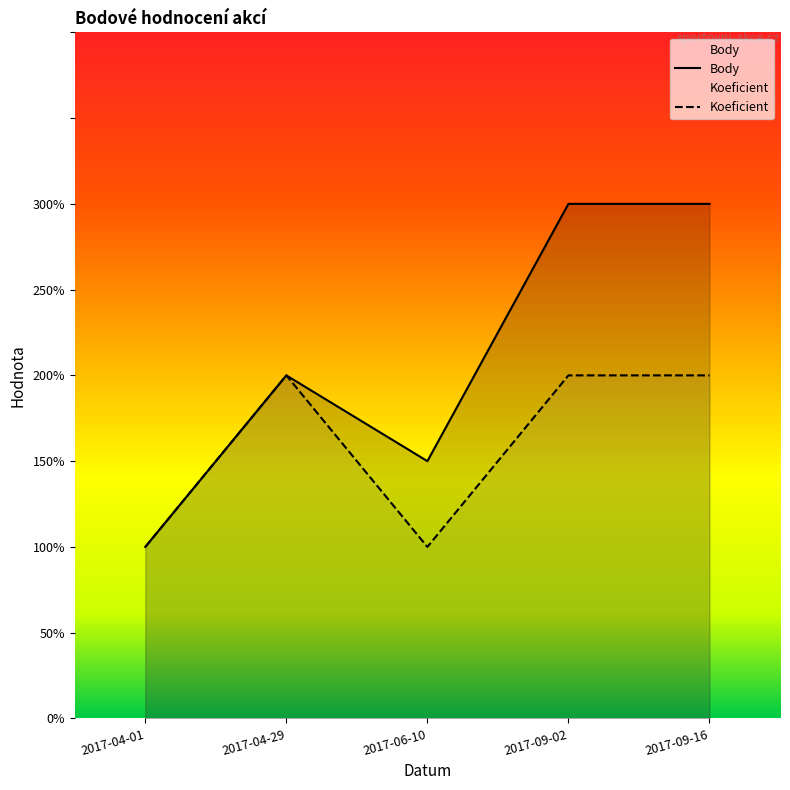

How many lines are shown in the chart?

2